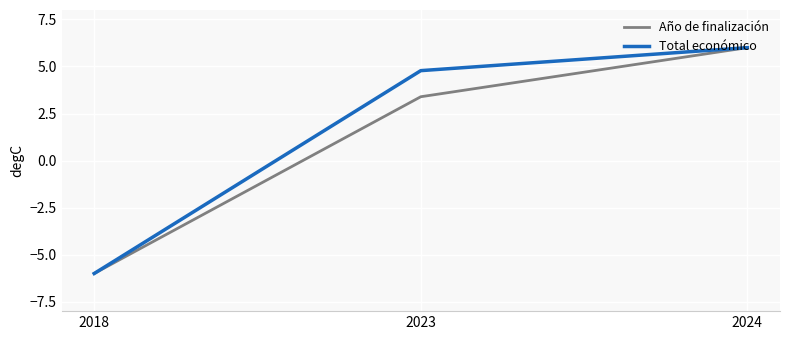

Reading left to right, list all the values displayed in this chart.

Año de finalización: 2018=-6.0	2023=3.4	2024=6.0
Total económico: 2018=-6.0	2023=4.8	2024=6.0